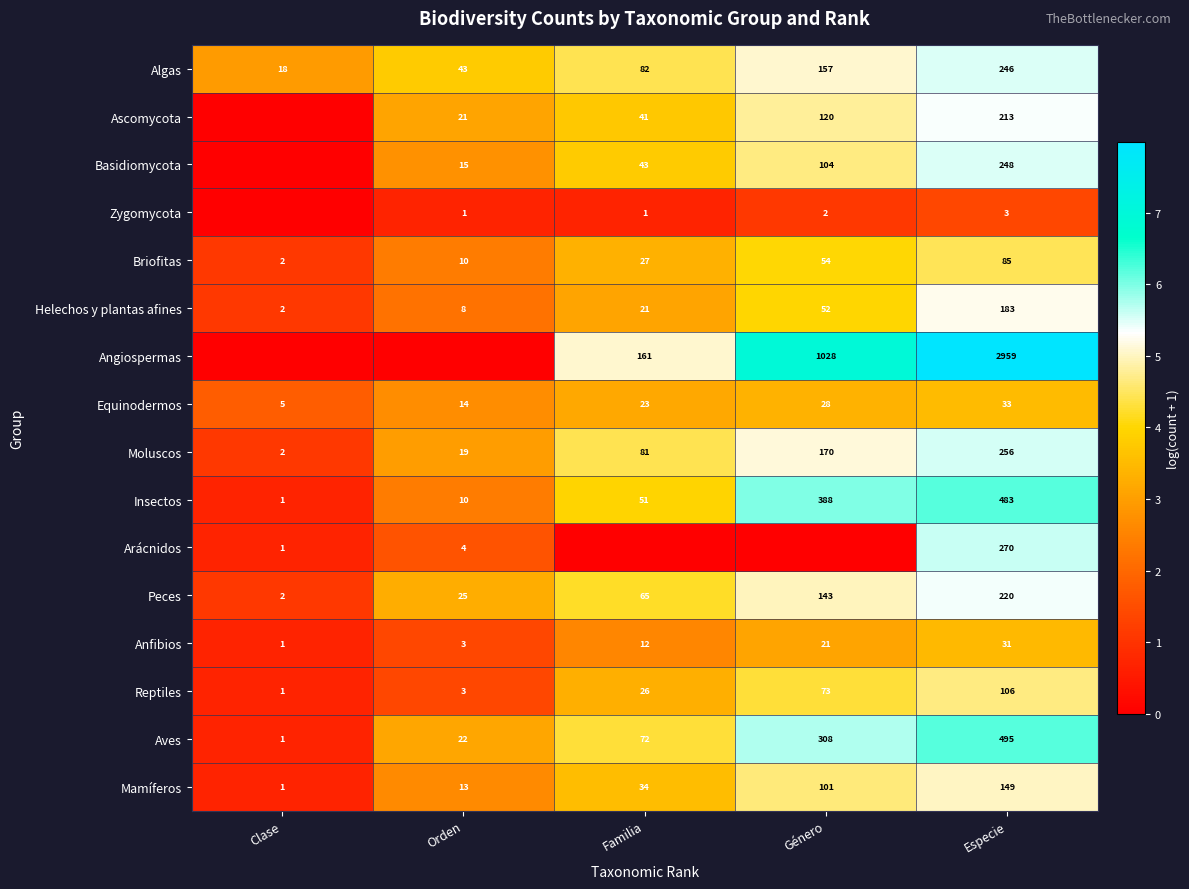

Which has a higher value, Clase or Género?

Género